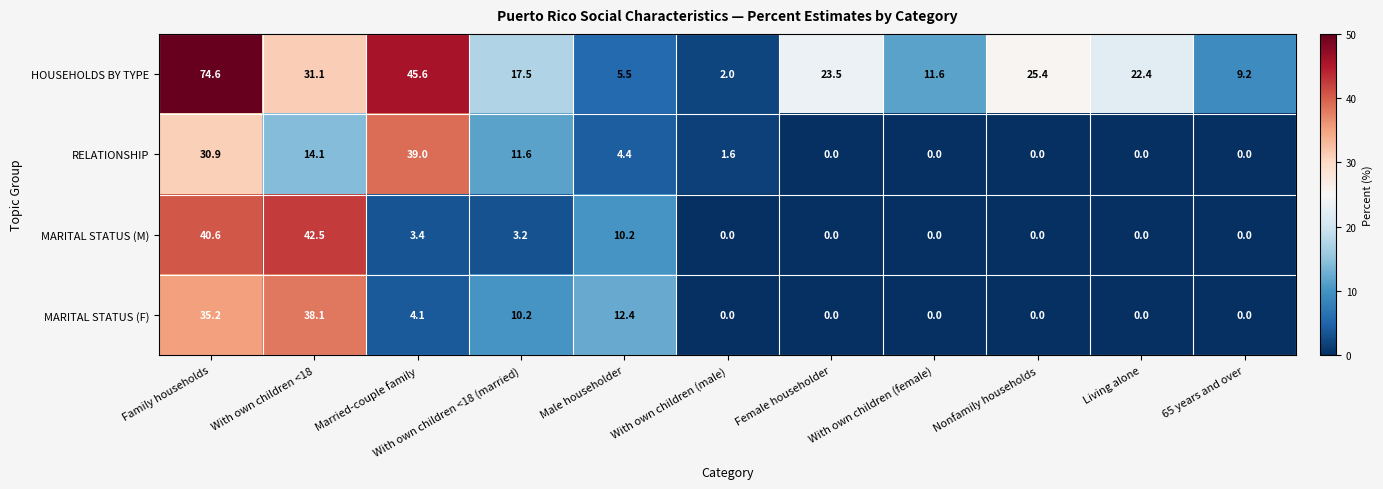

Which series changed the most between Married-couple family and With own children (male)?

HOUSEHOLDS BY TYPE